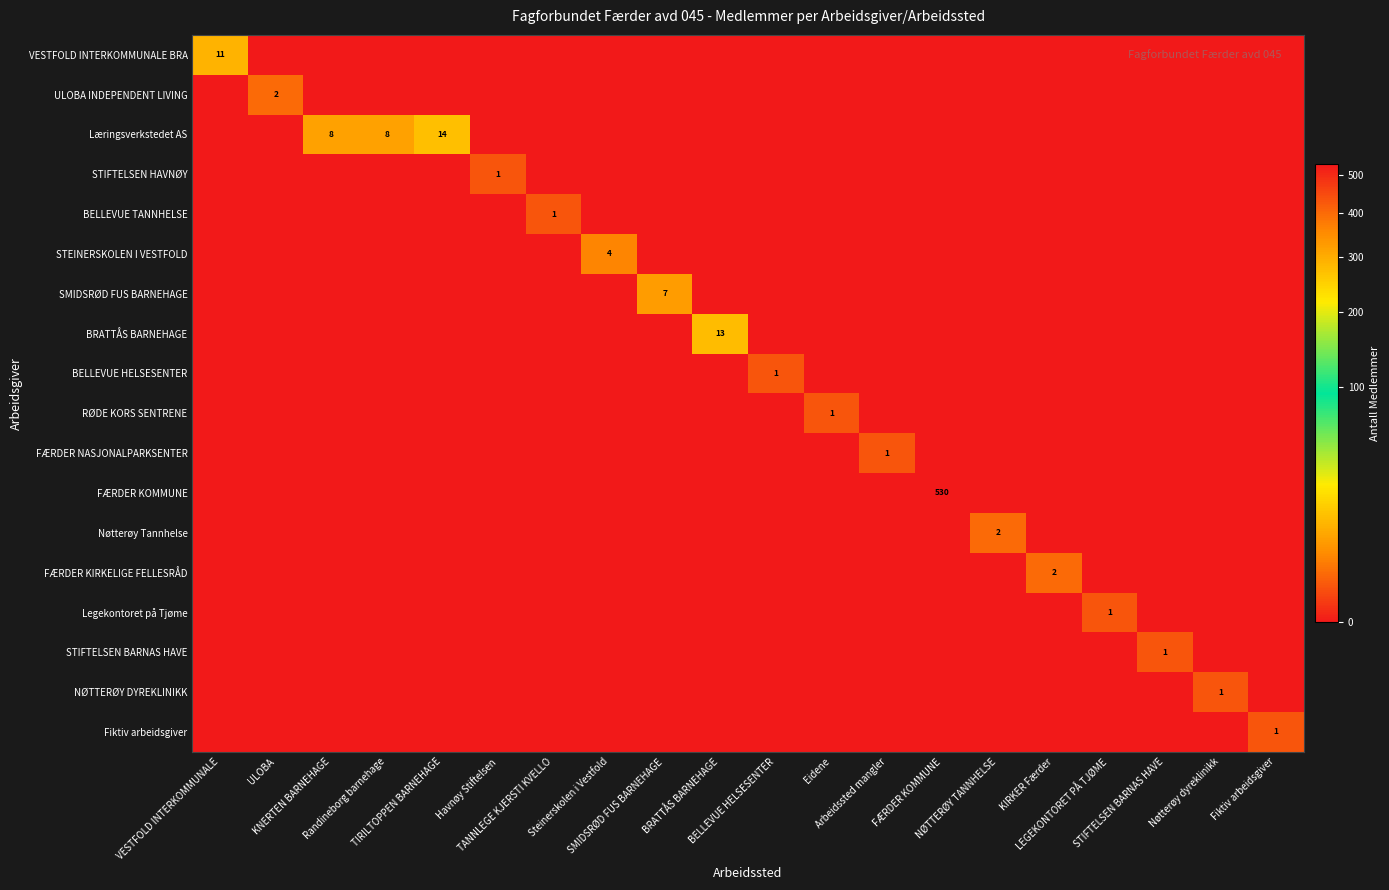

Count the BELLEVUE HELSESENTER values in the range 0 to 1.

20